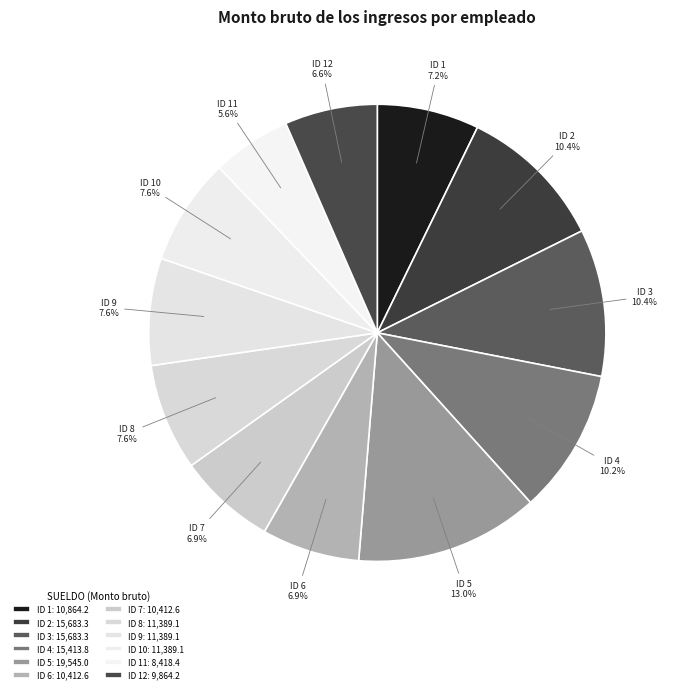

Between ID 5 and ID 3, which is larger?

ID 5